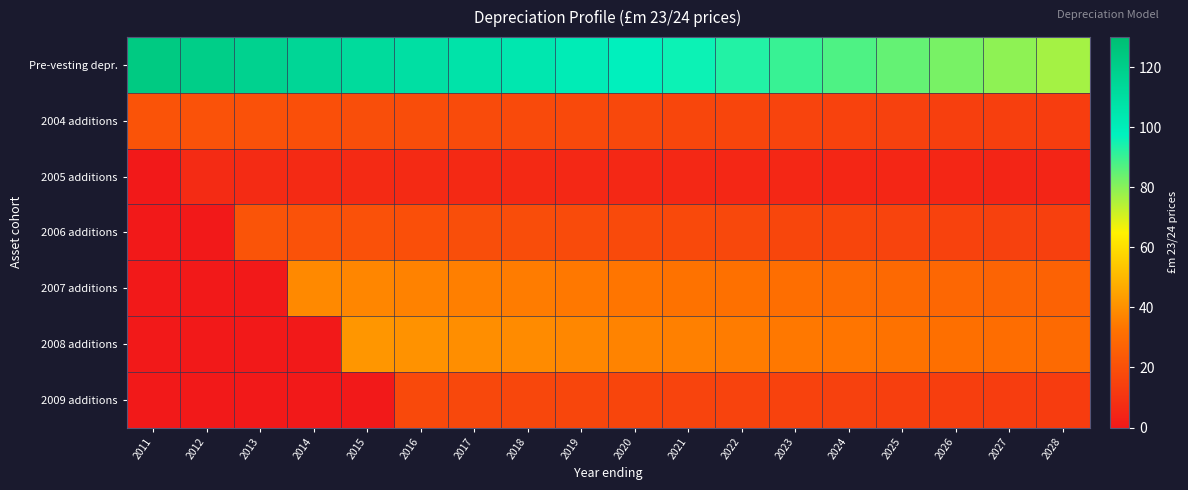

What is the difference between the highest and lowest values at 2019?

95.4